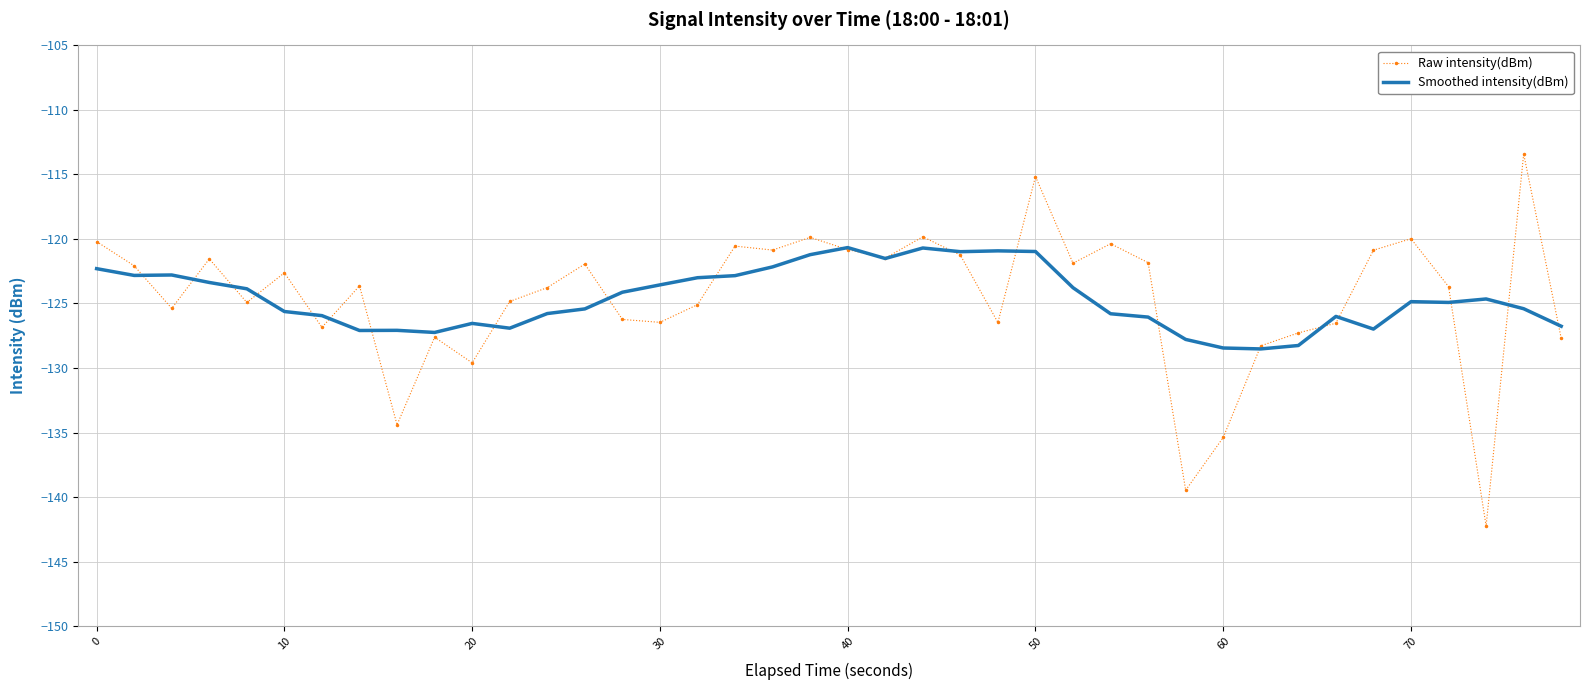

What is the highest value of the Raw intensity(dBm) series?

-113.4